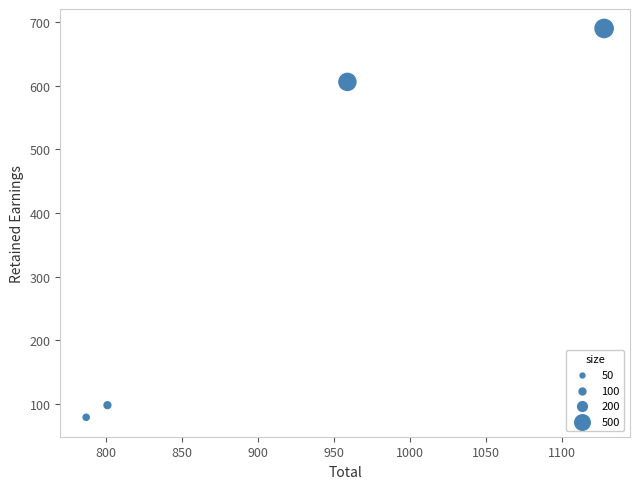

What Y value in the scatter plot is closest to 384?

606